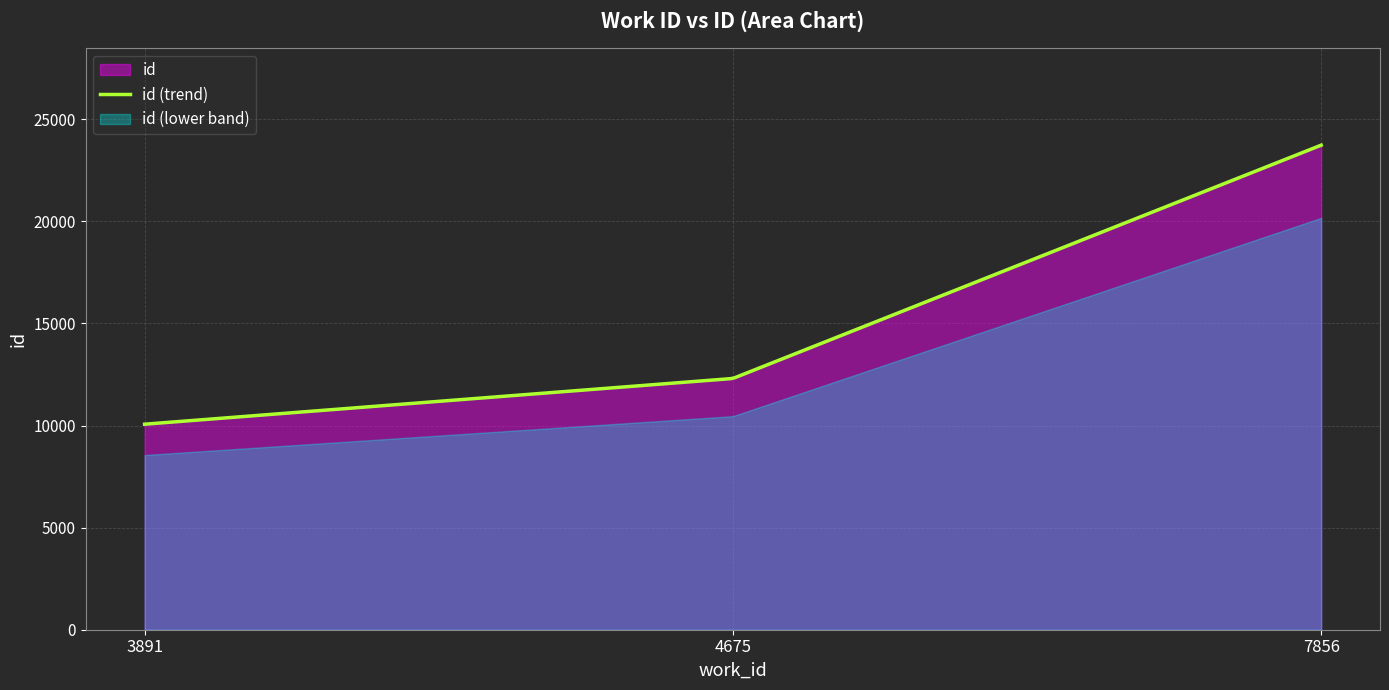

Reading right to left, transcribe all the data shown in this chart.

23735	12307	10067